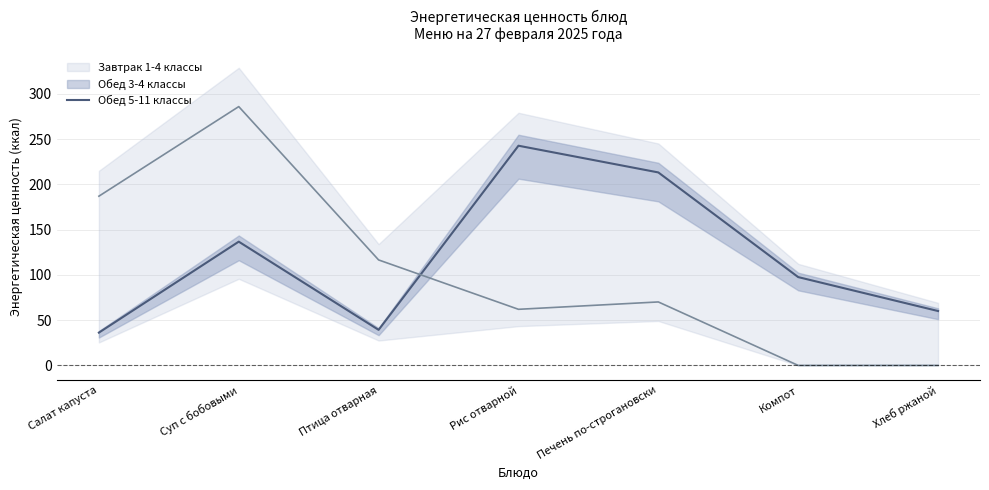

List the labels in order of value, smallest first.

Салат капуста, Птица отварная, Хлеб ржаной, Компот, Суп с бобовыми, Печень по-строгановски, Рис отварной